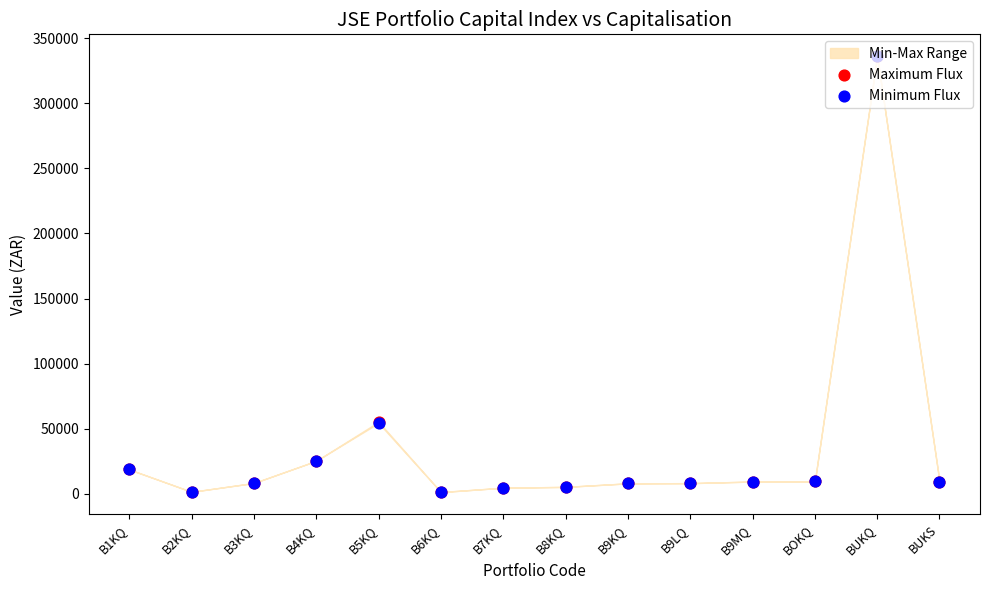

What is the total value across all series at B6KQ?

2489.8